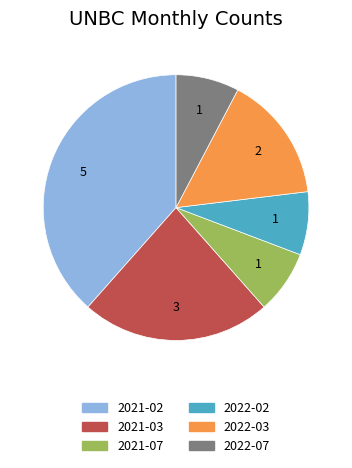

Which has a higher value, 2022-07 or 2022-03?

2022-03